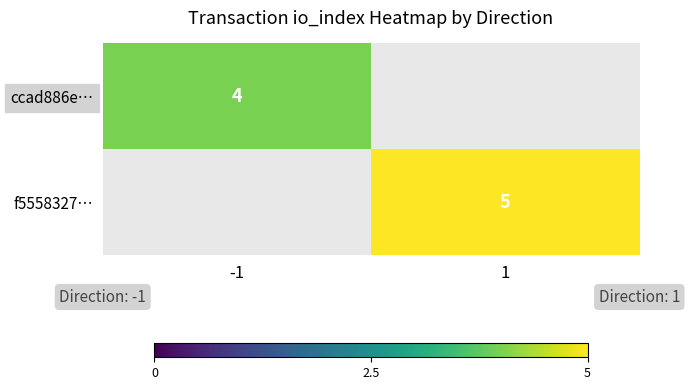

Is the value of f5558327… at 1 greater than the value of ccad886e… at -1?

Yes